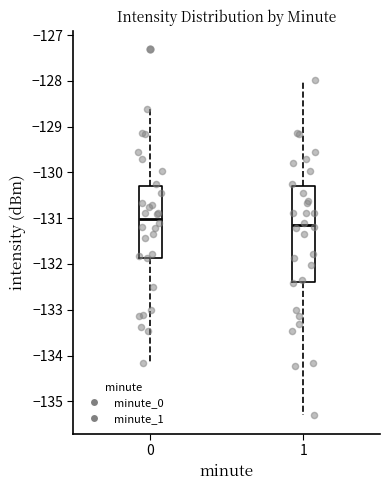

Reading left to right, read every box against the y-axis: the position of its median line, the range the box covers, and the ends of its whiskers. The values are not printed on the chart, so give them approximately, as read against the axis.

0: median -131.0, box -131.9 to -130.3, whiskers -134.2 to -128.6
1: median -131.2, box -132.4 to -130.3, whiskers -135.3 to -128.0